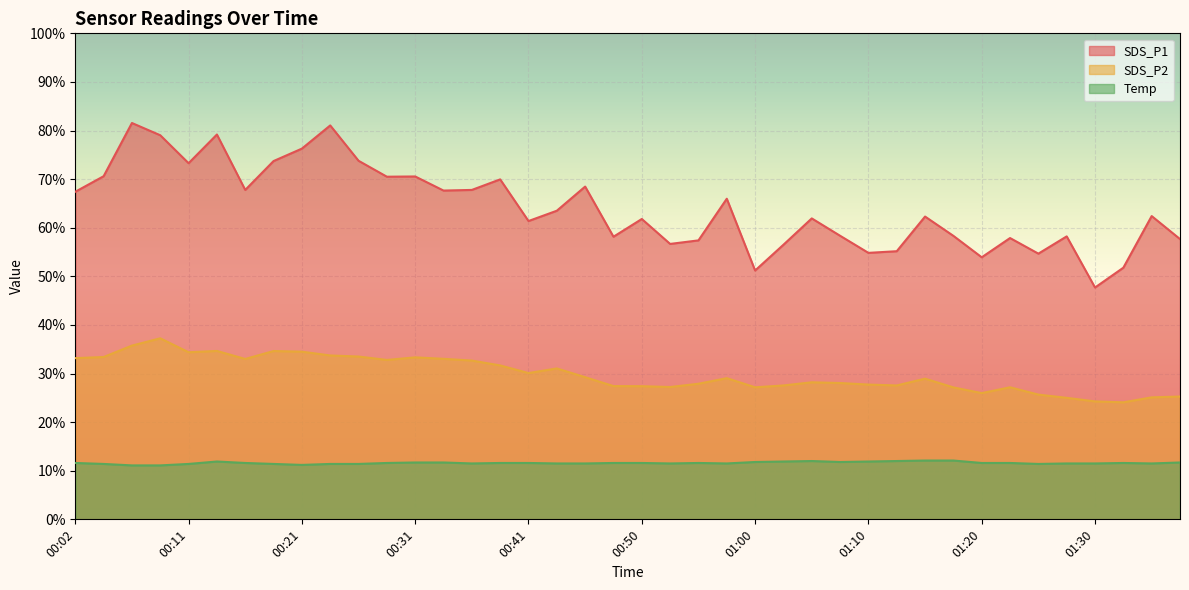

True or false: SDS_P1 and Temp cross at least once.

False